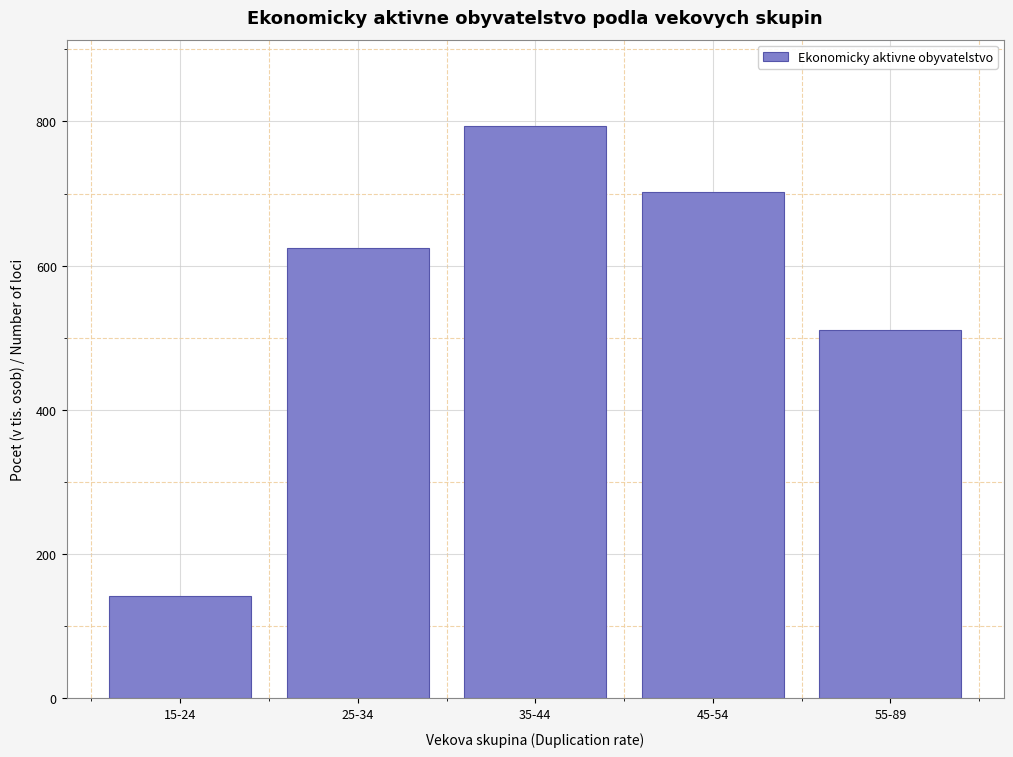

Reading left to right, what are all the values shown in this chart?

141.8	624.0	794.3	702.9	511.3